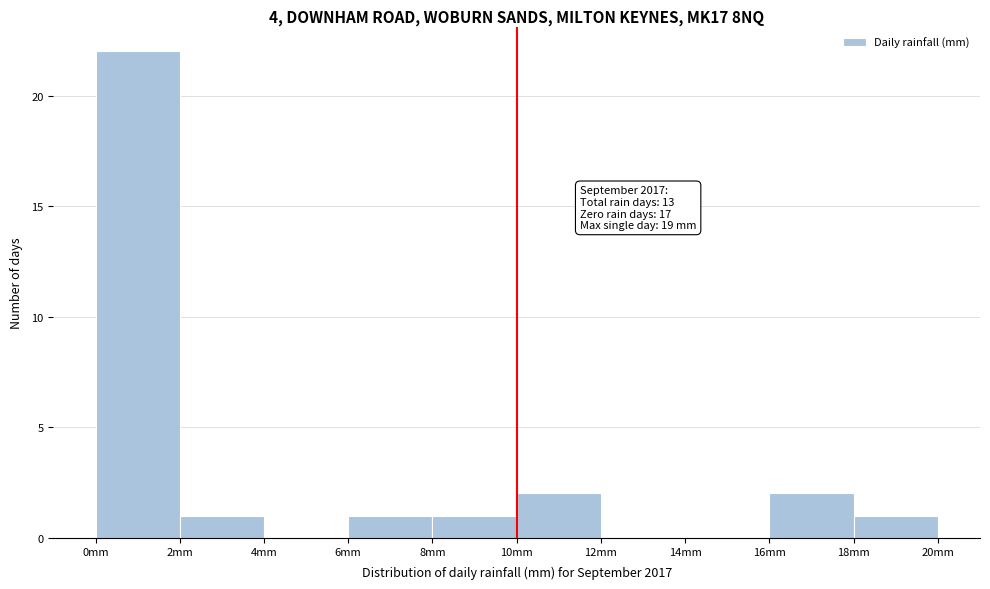

Which range on the x-axis has the tallest bar?

0 to 2